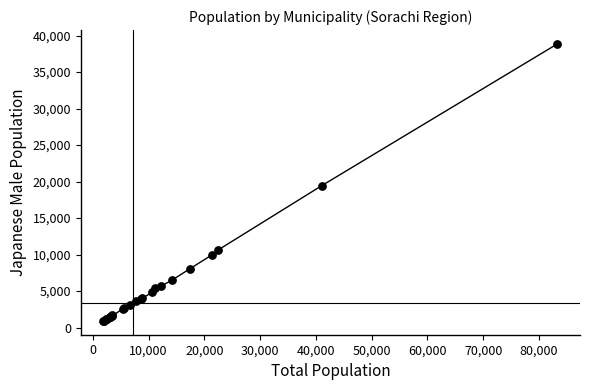

What Y value in the scatter plot is closest to 19890?

19450